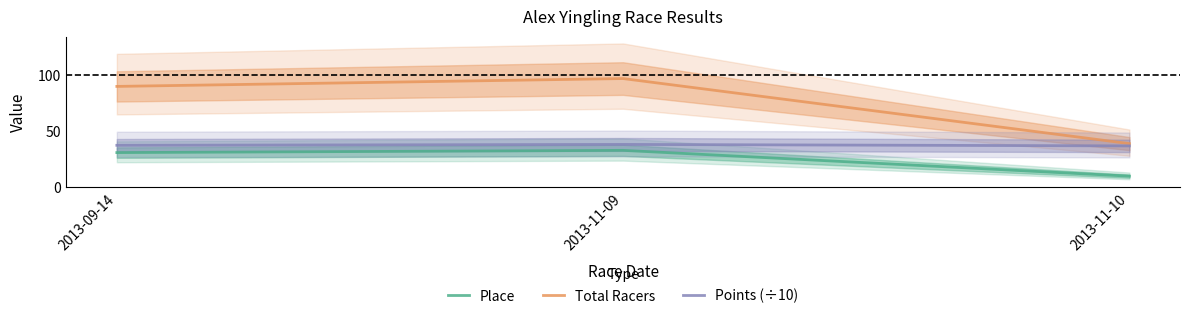

Which series has the largest range (max minus min)?

Total Racers